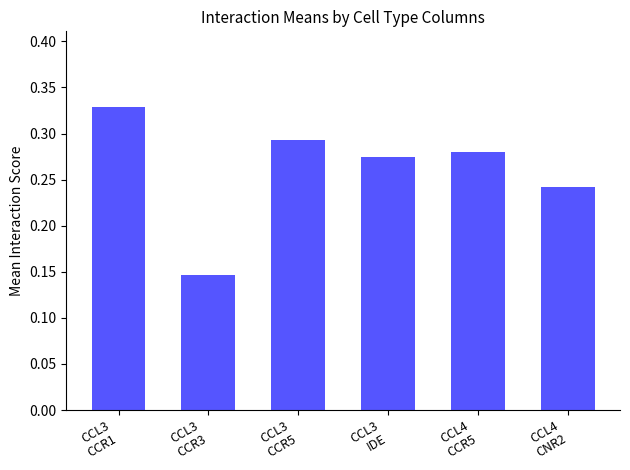

How many values are between 0 and 1?

6